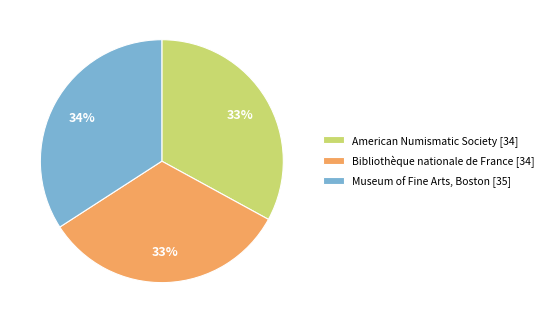

To the nearest percent, what is the average slice percentage?

33%